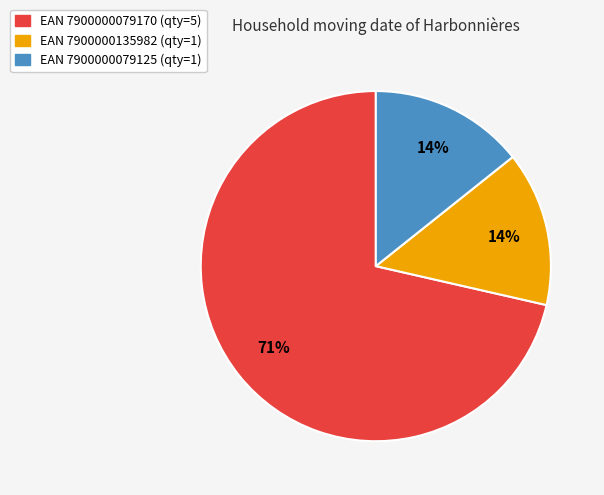

Is it true that EAN 7900000079125 (qty=1) is 4% of the pie?

False